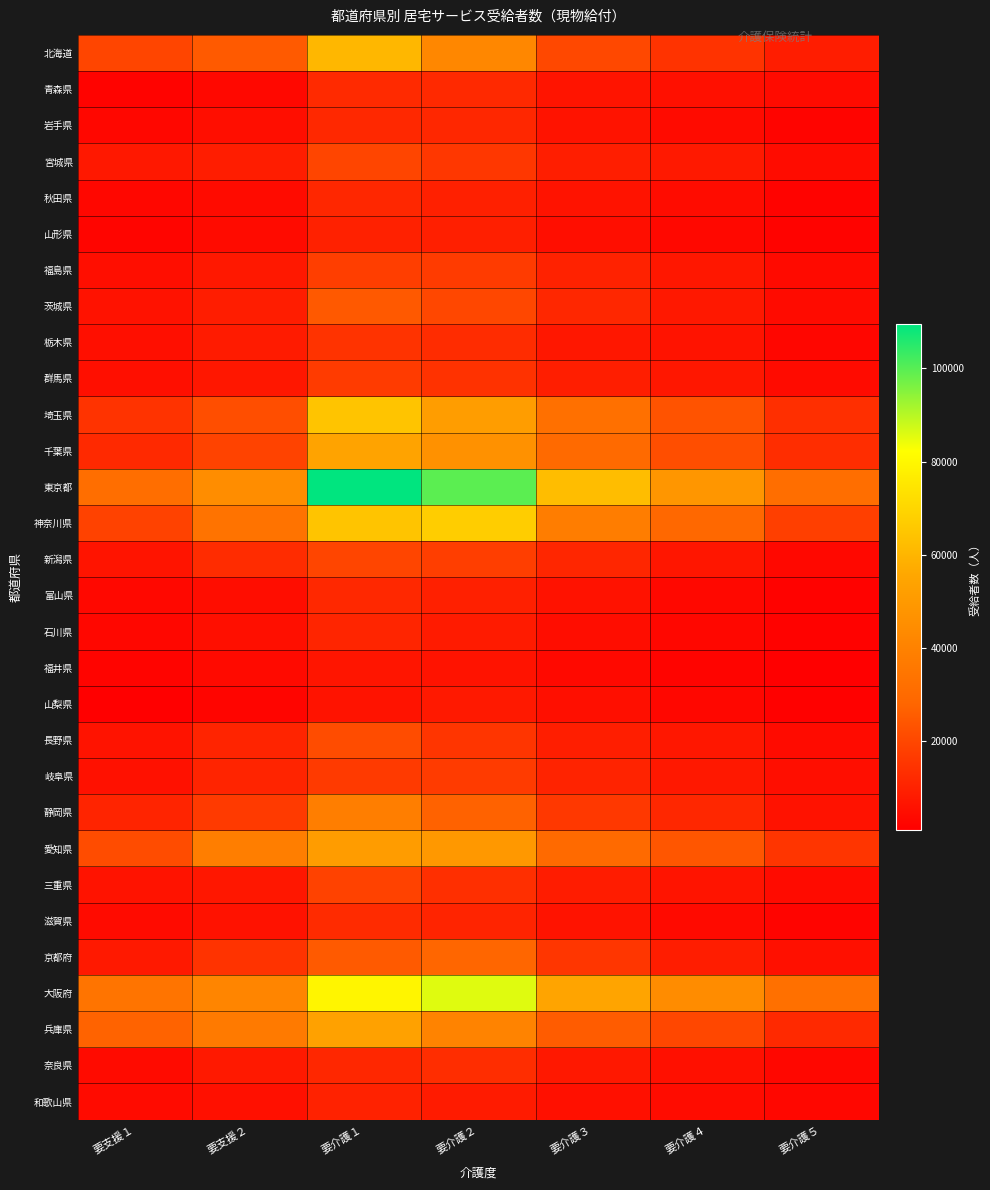

What is the difference between the highest and lowest values at 要支援２?

42244